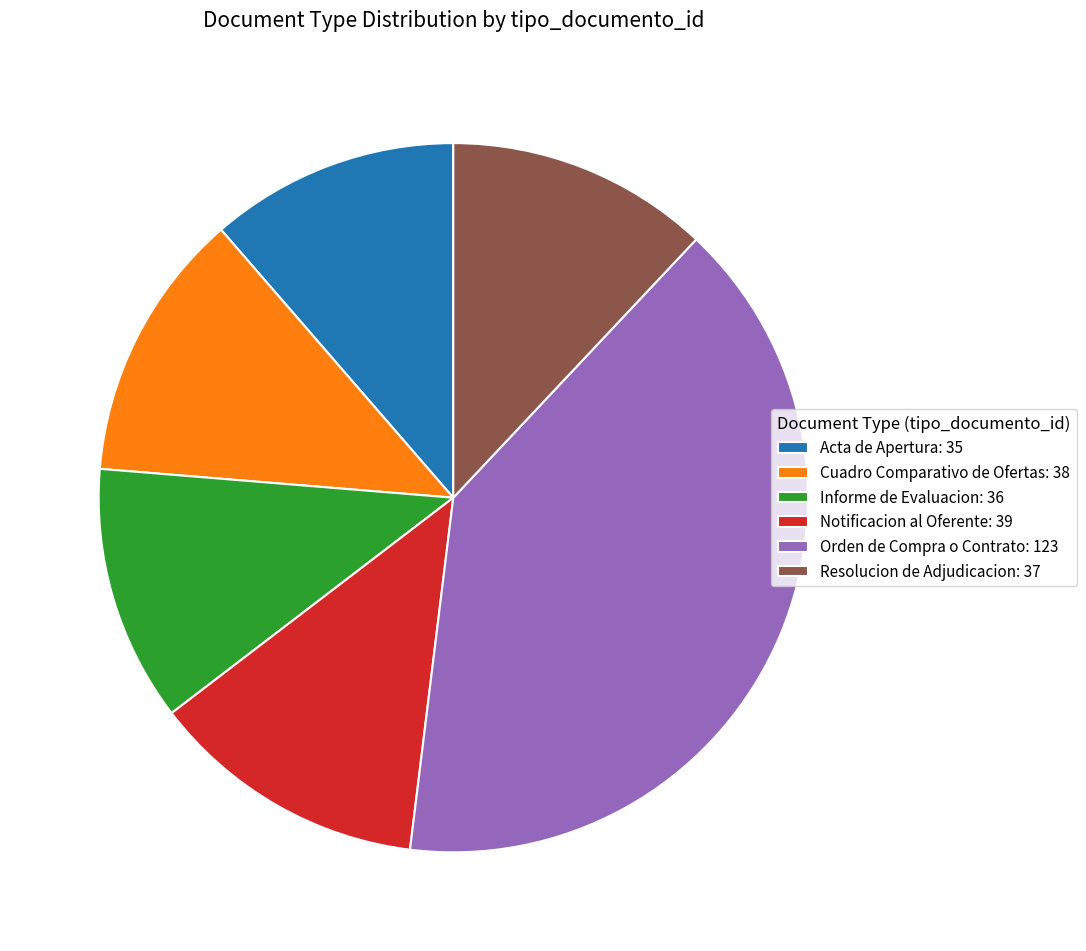

How many segments does this pie chart have?

6